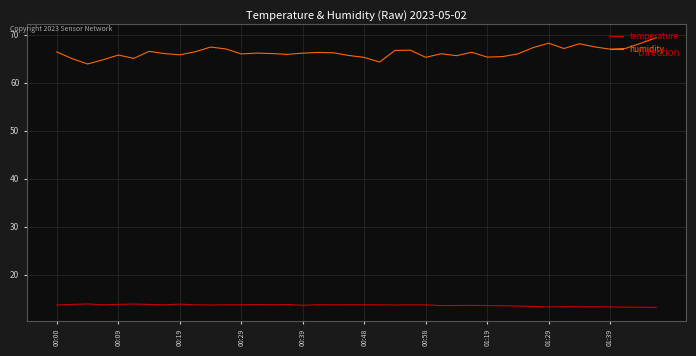

What are all the series names shown in the legend?

temperature, humidity